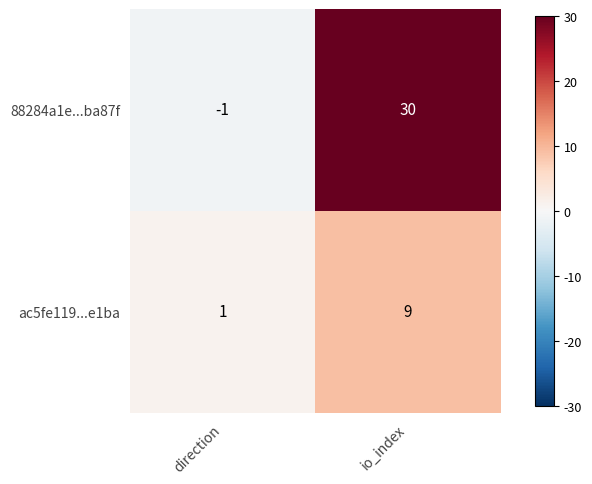

List the series in order of their peak value, lowest first.

ac5fe119...e1ba, 88284a1e...ba87f